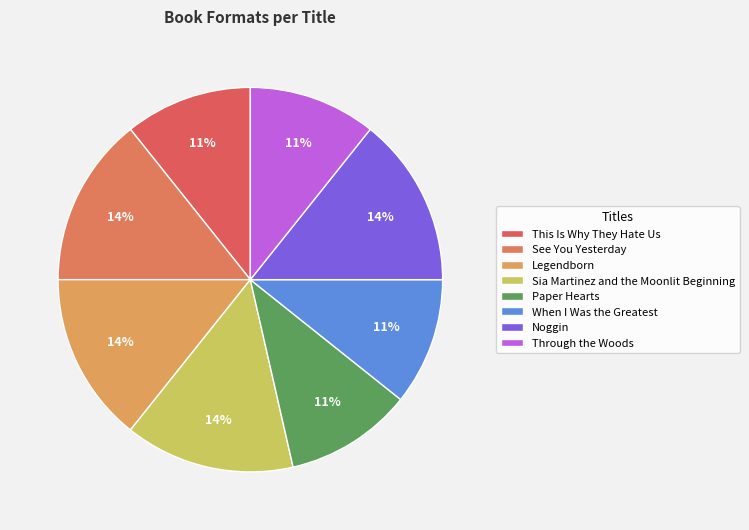

To the nearest percent, what is the difference between the largest and smallest slice percentages?

4%